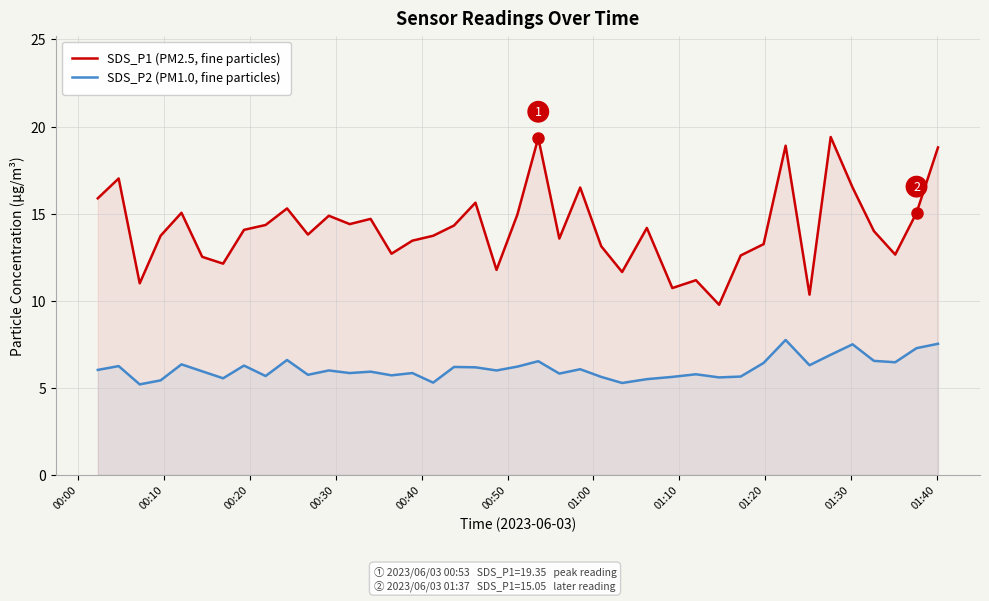

What are all the series names shown in the legend?

SDS_P1 (PM2.5, fine particles), SDS_P2 (PM1.0, fine particles)